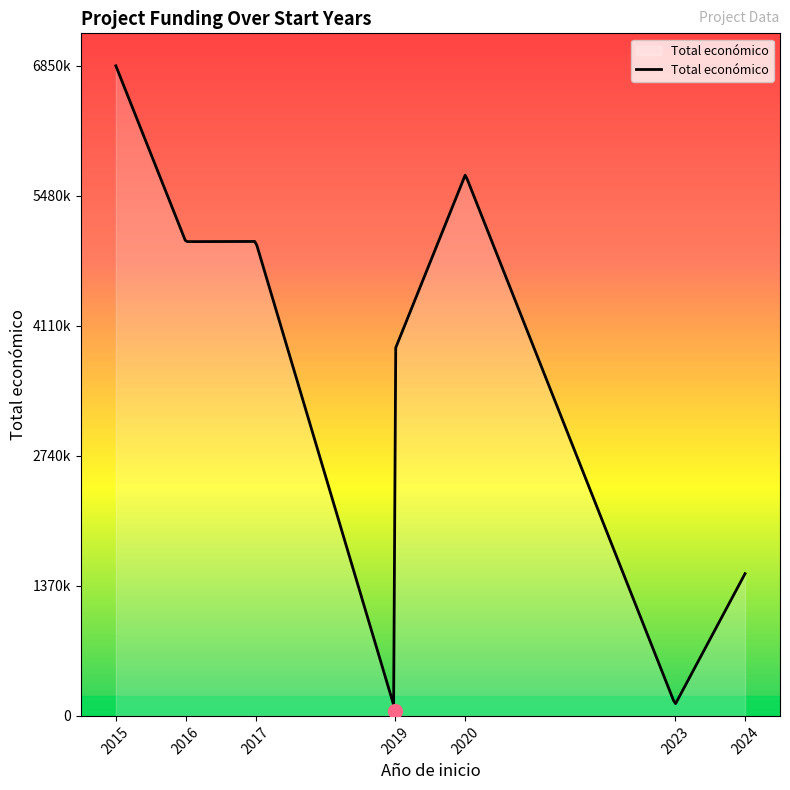

Does the chart have visible grid lines?

No